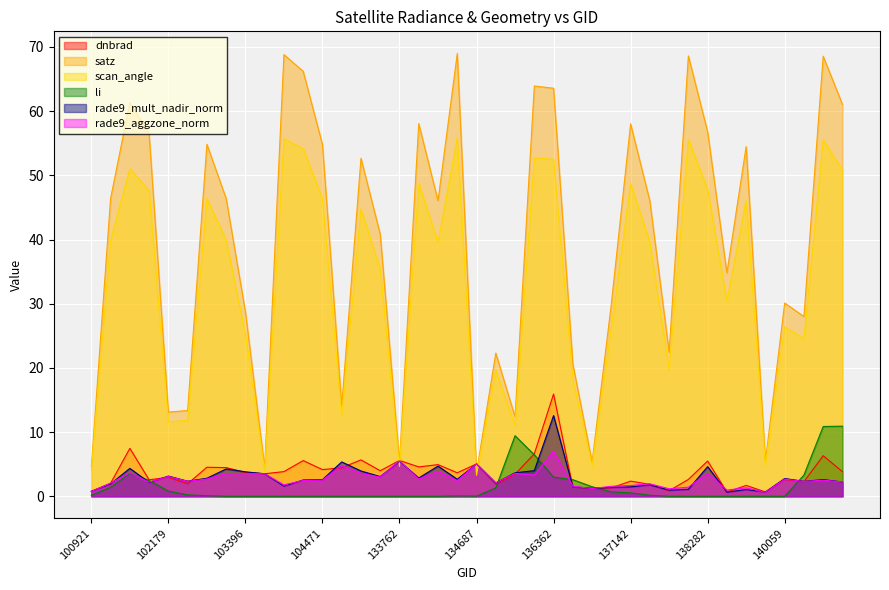

Which series has the largest range (max minus min)?

satz